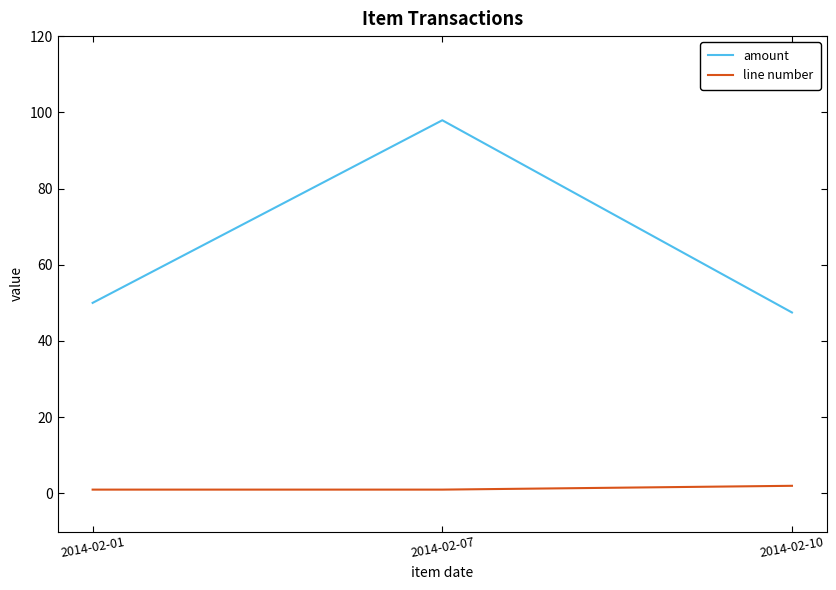

True or false: amount has a value of 47.5 at 2014-02-10.

True